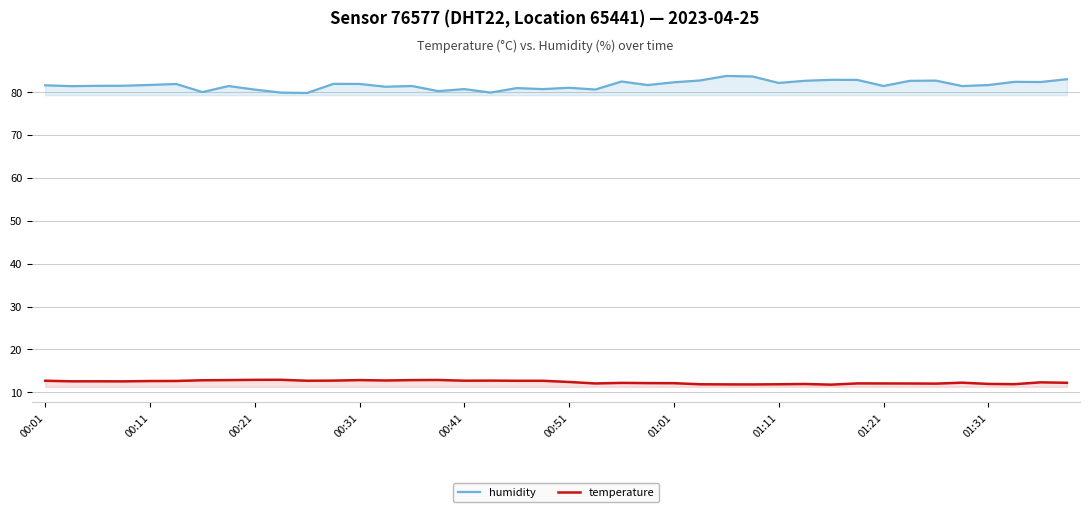

Which series has the largest total across all categories?

humidity